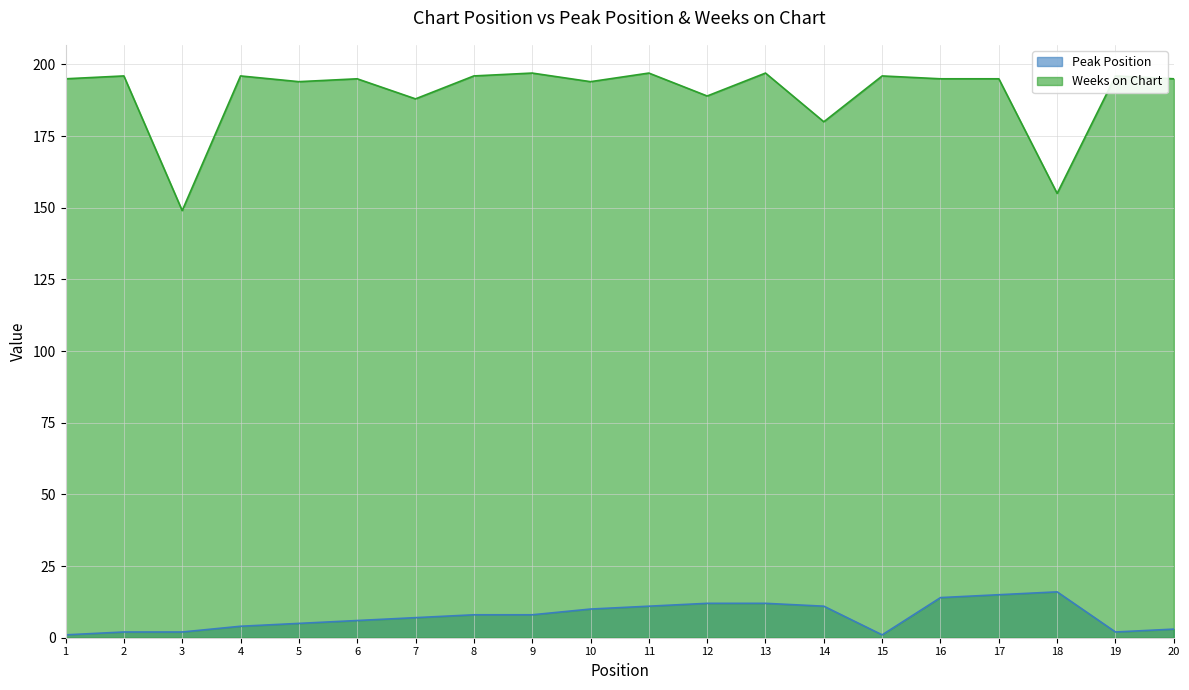

True or false: Weeks on Chart and Peak Position cross at least once.

False